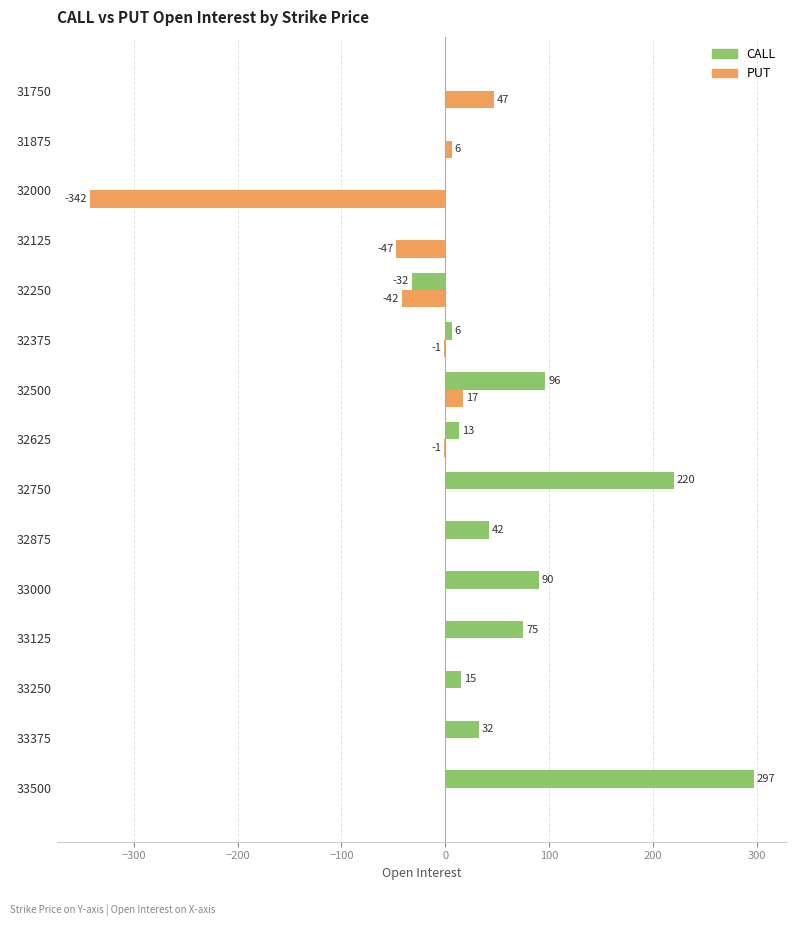

What is the highest value of the CALL series?

297